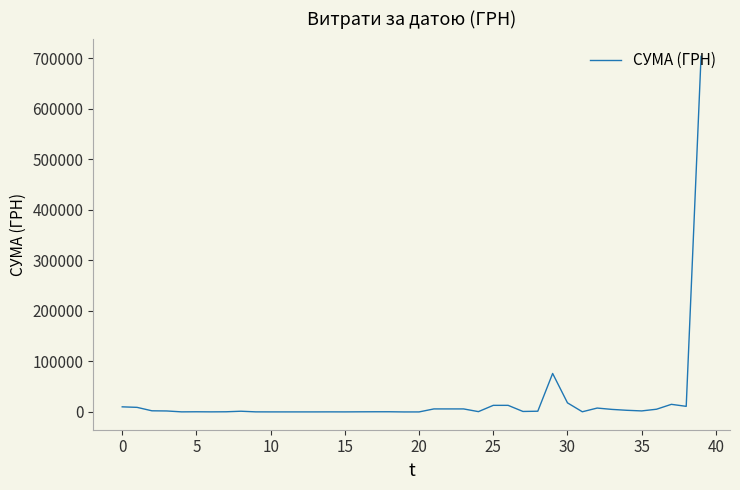

What is the maximum value shown in the chart?

703909.0